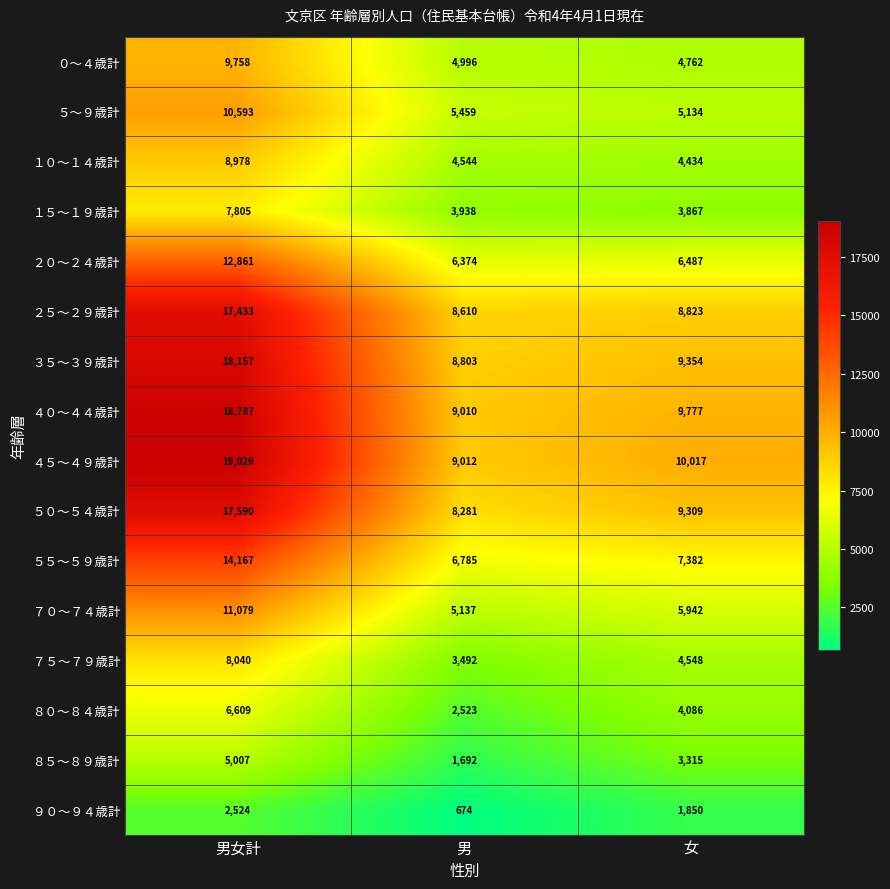

Count the ７５～７９歳計 values in the range 3492 to 8040.

3